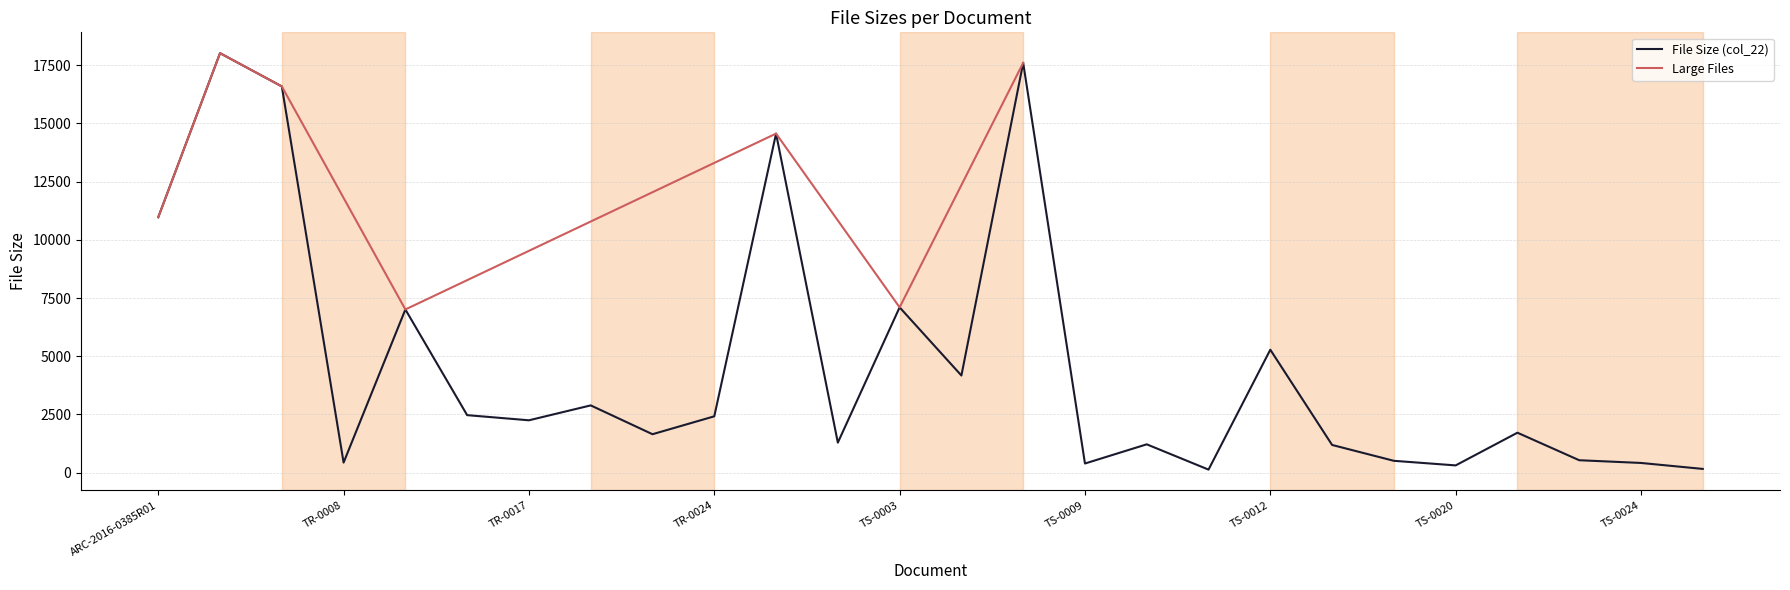

What is the change in value from TR-0007 to TR-0008?

-16154